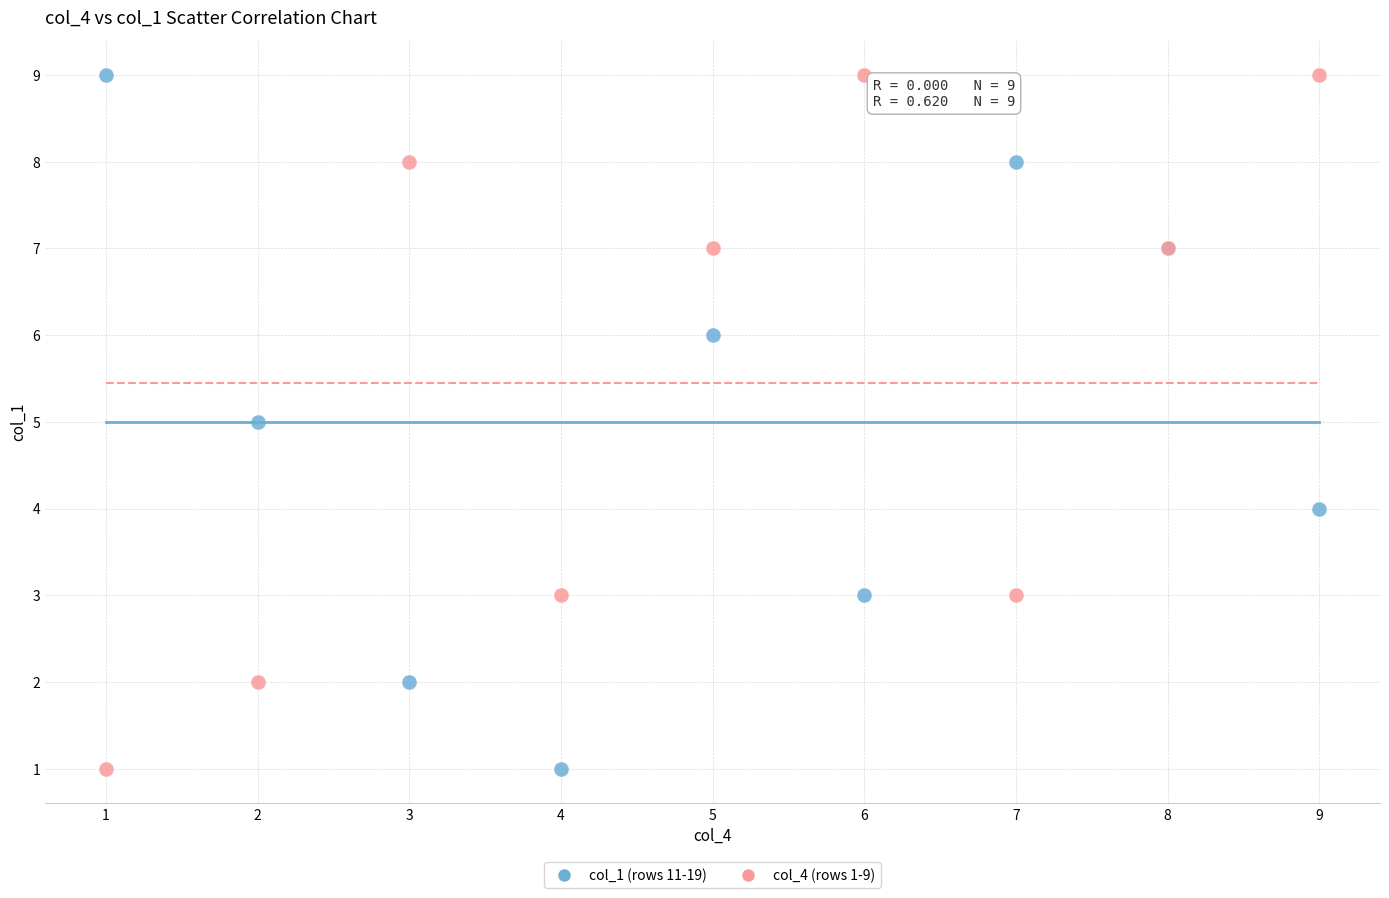

What are all the series names shown in the legend?

col_1 (rows 11-19), col_4 (rows 1-9)